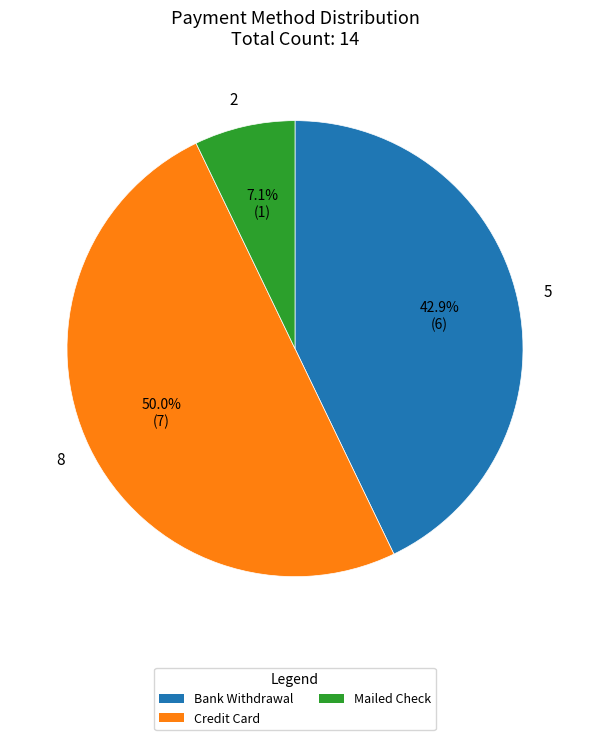

Approximately how many times larger is the value at Credit Card compared to Mailed Check?

7.0